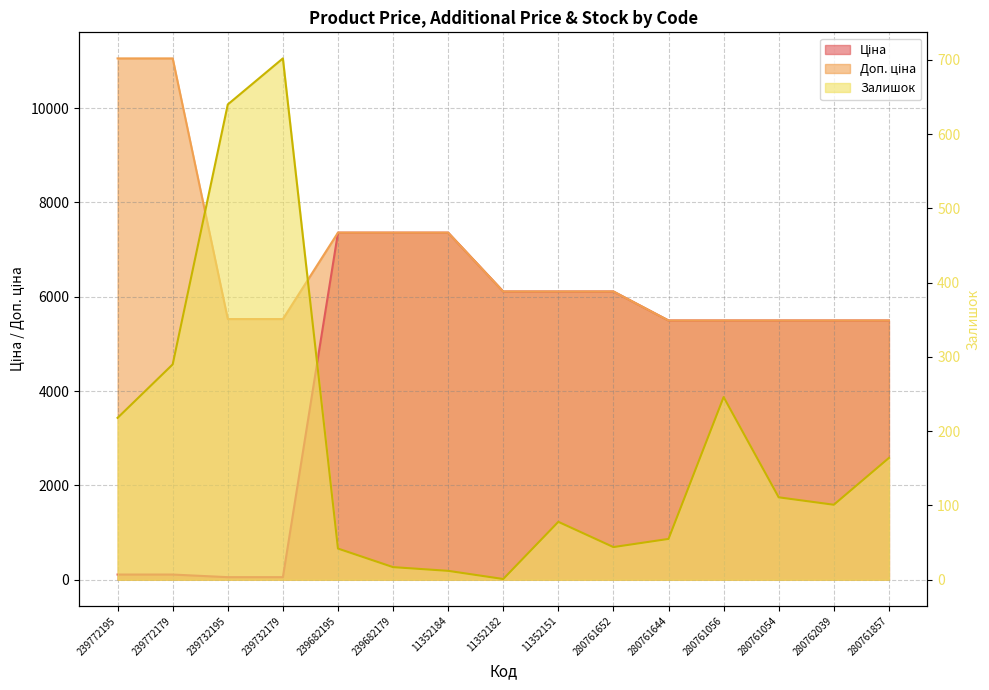

The value of Залишок at 280761056 is 145.7. True or false?

False